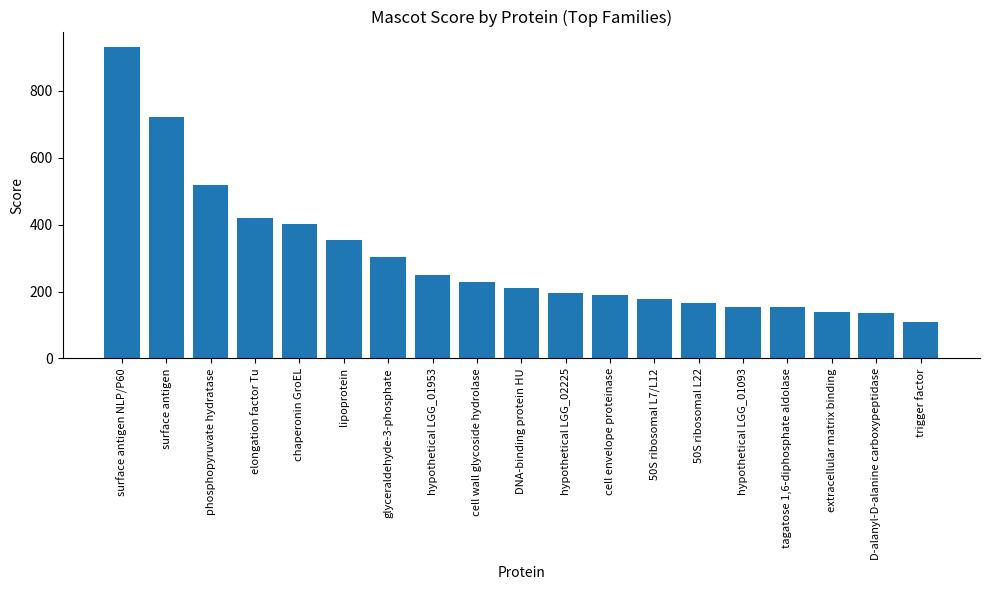

Approximately how many times larger is the value at tagatose 1,6-diphosphate aldolase compared to cell envelope proteinase?

0.8